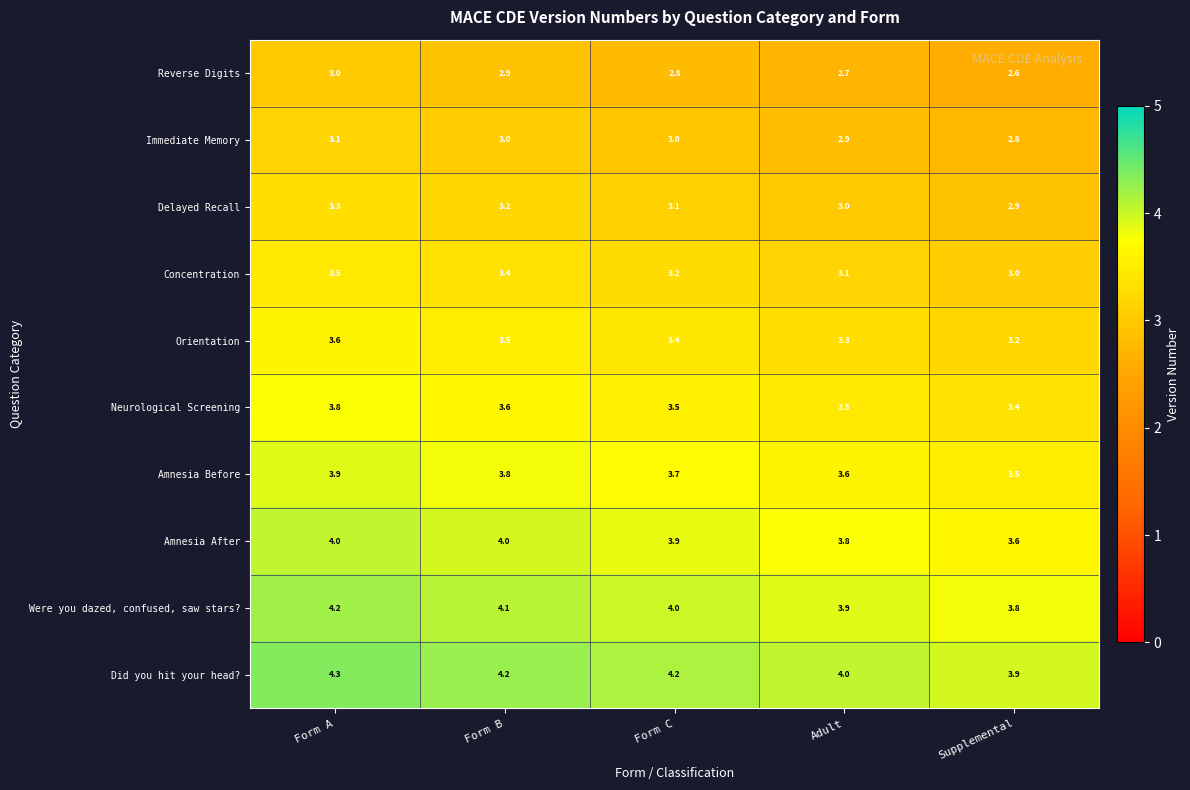

True or false: Reverse Digits has a value of 2.8 at Form C.

True